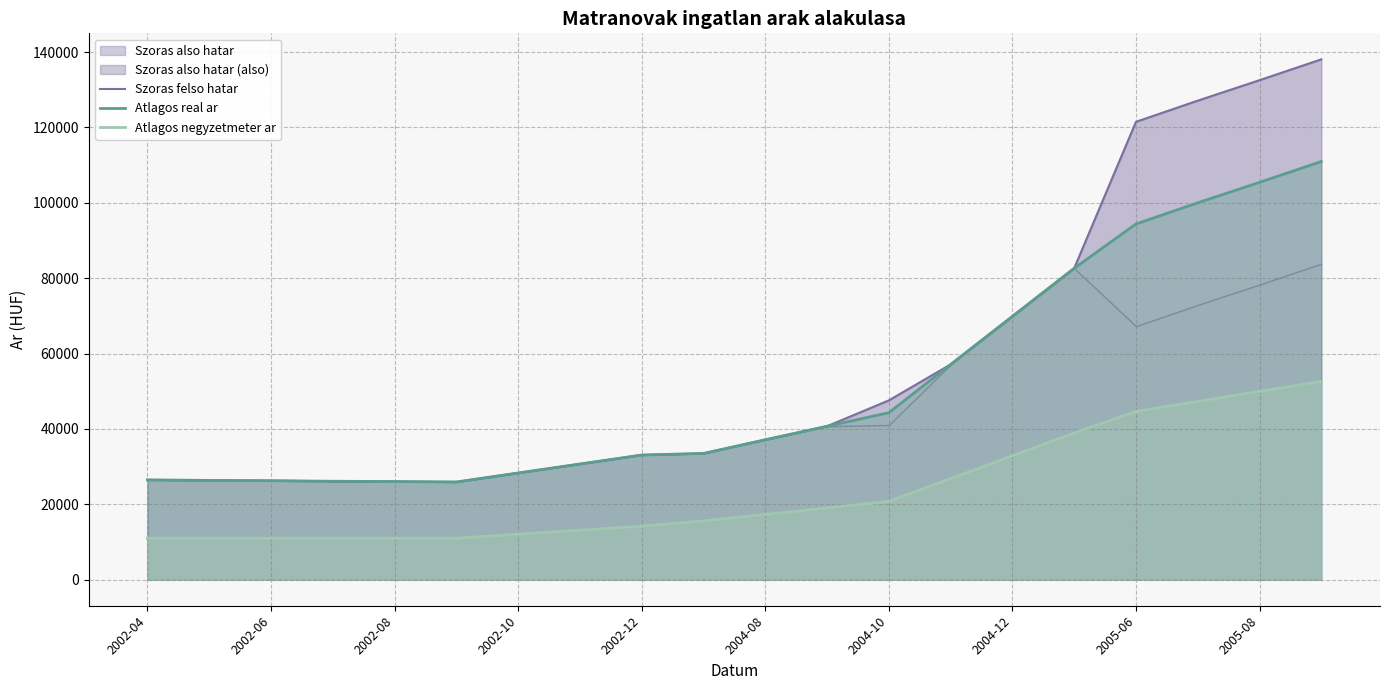

True or false: Atlagos negyzetmeter ar and Szoras felso hatar intersect in this chart.

False